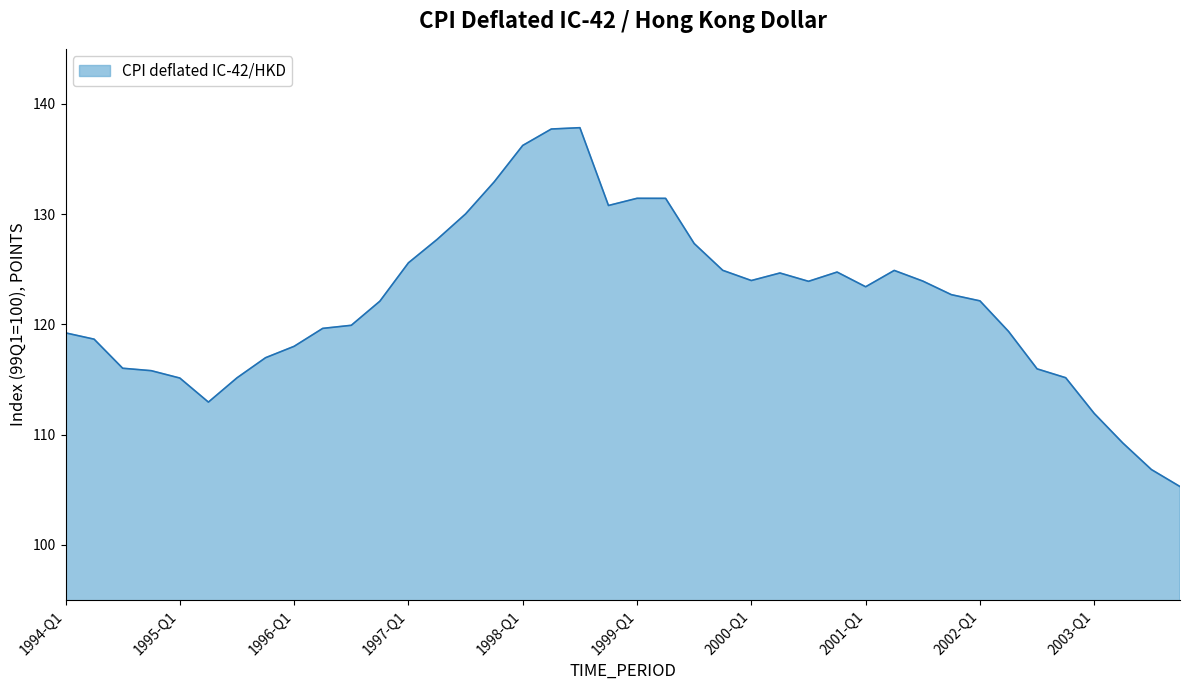

What is the minimum value shown in the chart?

105.3